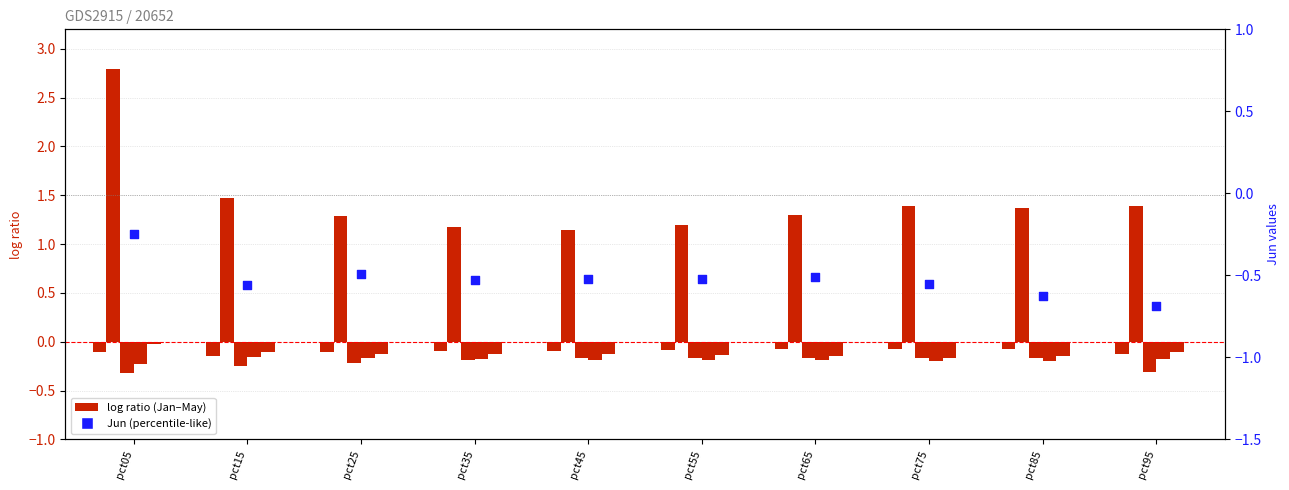

Which series contains the lowest Y value?

Jun (scatter)